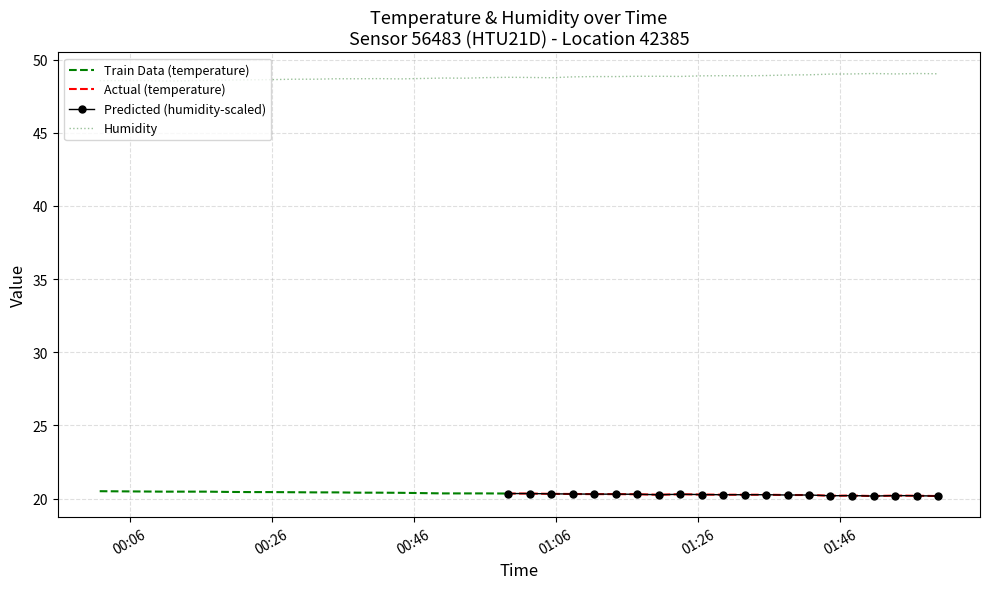

True or false: the data shows 25.3 at 2024-03-22T01:20:28.

False